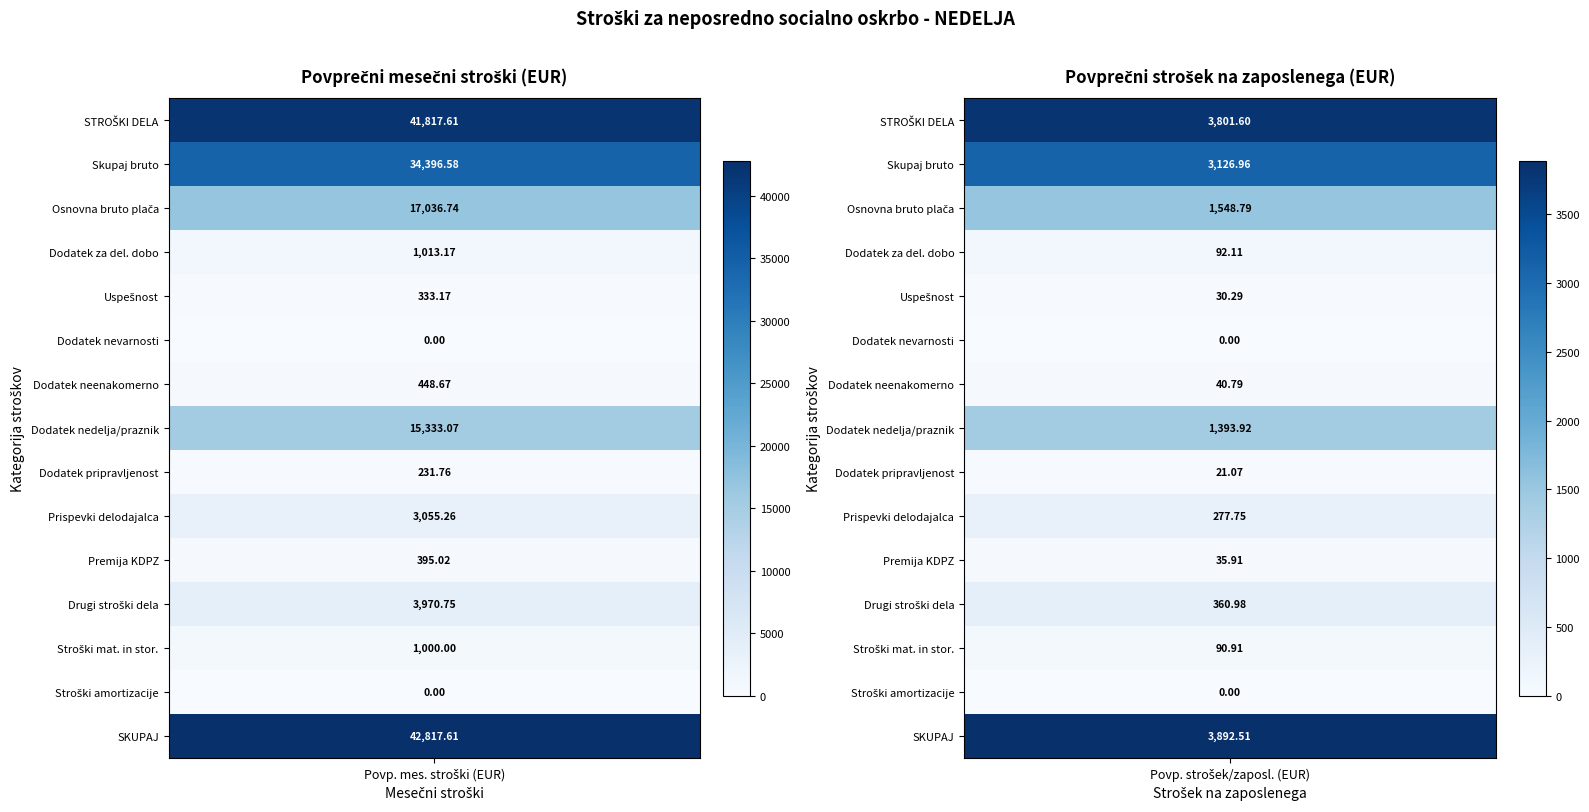

What is the spread (max minus min) of values at 0?

42817.6